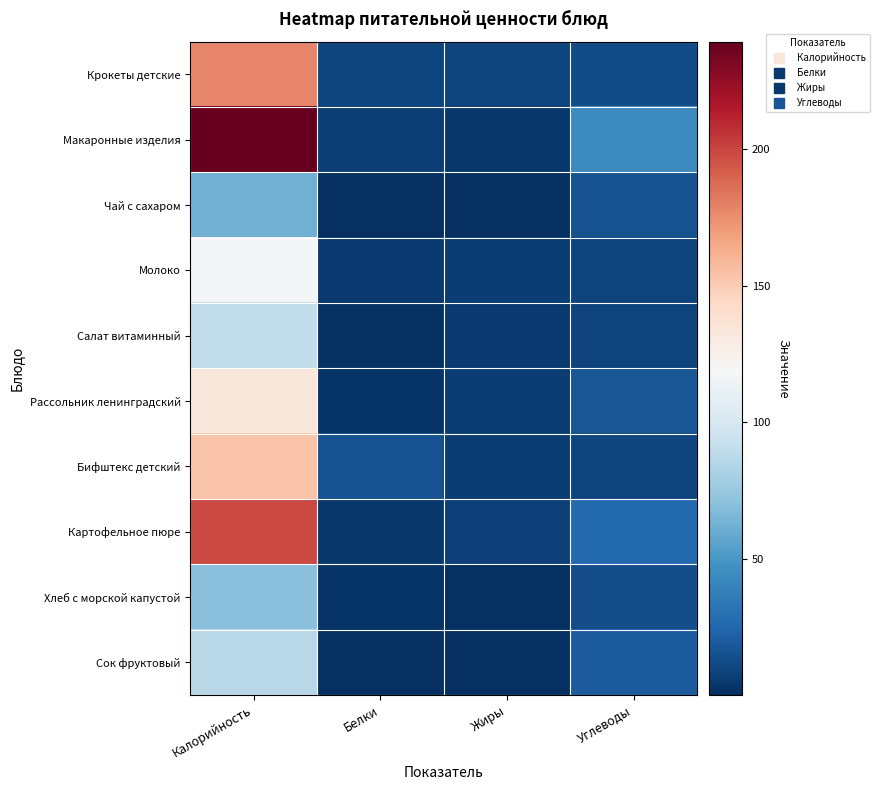

Reading right to left, what are all the values shown in this chart?

Крокеты детские: Углеводы=12.5	Жиры=9.7	Белки=10.2	Калорийность=178.1
Макаронные изделия: Углеводы=43.7	Жиры=4.1	Белки=6.8	Калорийность=239.4
Чай с сахаром: Углеводы=15.2	Жиры=0.1	Белки=0.3	Калорийность=62.5
Молоко: Углеводы=9.4	Жиры=6.4	Белки=5.6	Калорийность=117.6
Салат витаминный: Углеводы=9.3	Жиры=5.2	Белки=1.5	Калорийность=89.8
Рассольник ленинградский: Углеводы=17.0	Жиры=6.1	Белки=2.6	Калорийность=133.7
Бифштекс детский: Углеводы=10.2	Жиры=5.8	Белки=15.2	Калорийность=153.8
Картофельное пюре: Углеводы=26.6	Жиры=8.5	Белки=4.0	Калорийность=198.7
Хлеб с морской капустой: Углеводы=13.7	Жиры=0.5	Белки=2.6	Калорийность=69.6
Сок фруктовый: Углеводы=20.2	Жиры=0.2	Белки=0.6	Калорийность=86.6